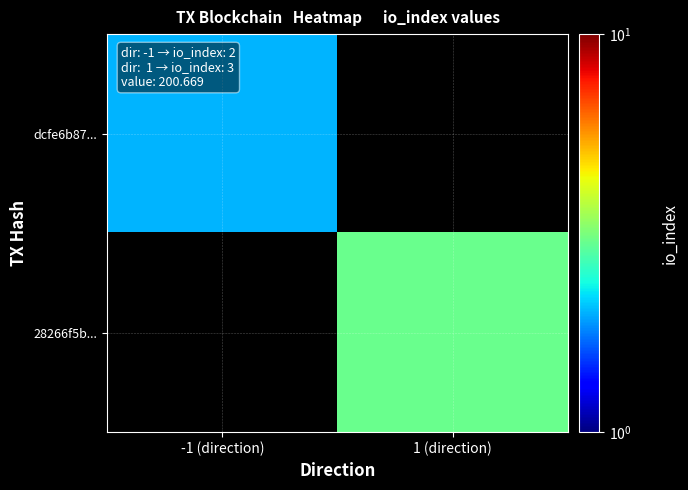

What is the smallest value displayed?

2.0